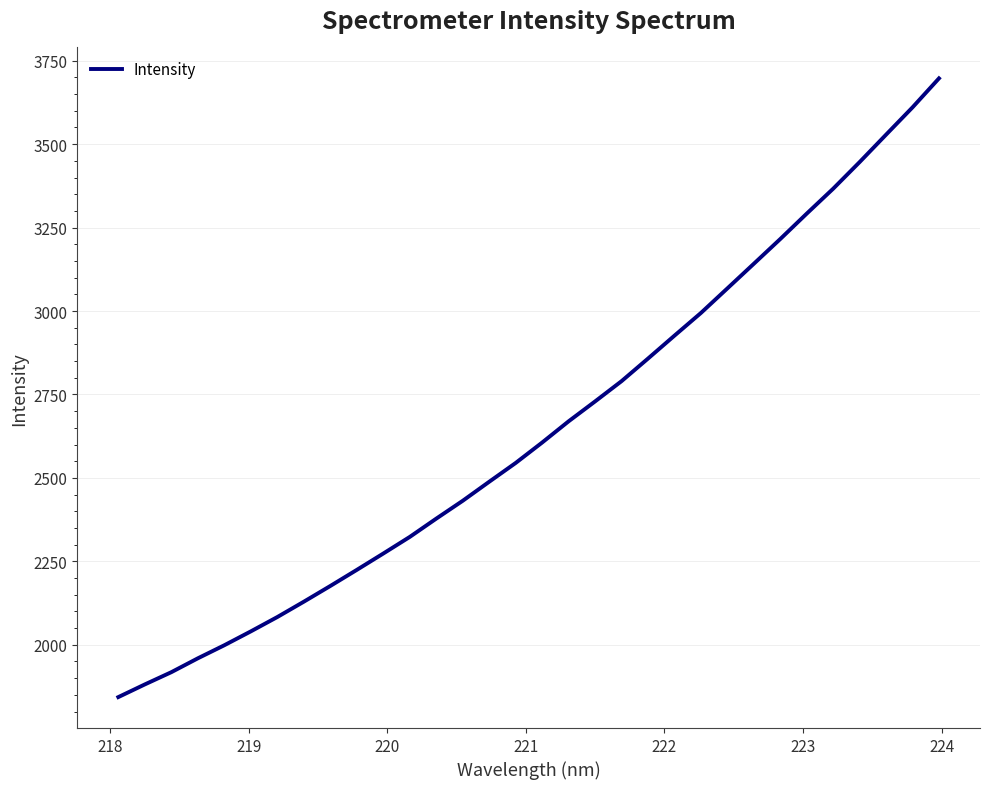

What is the minimum value shown in the chart?

1843.3